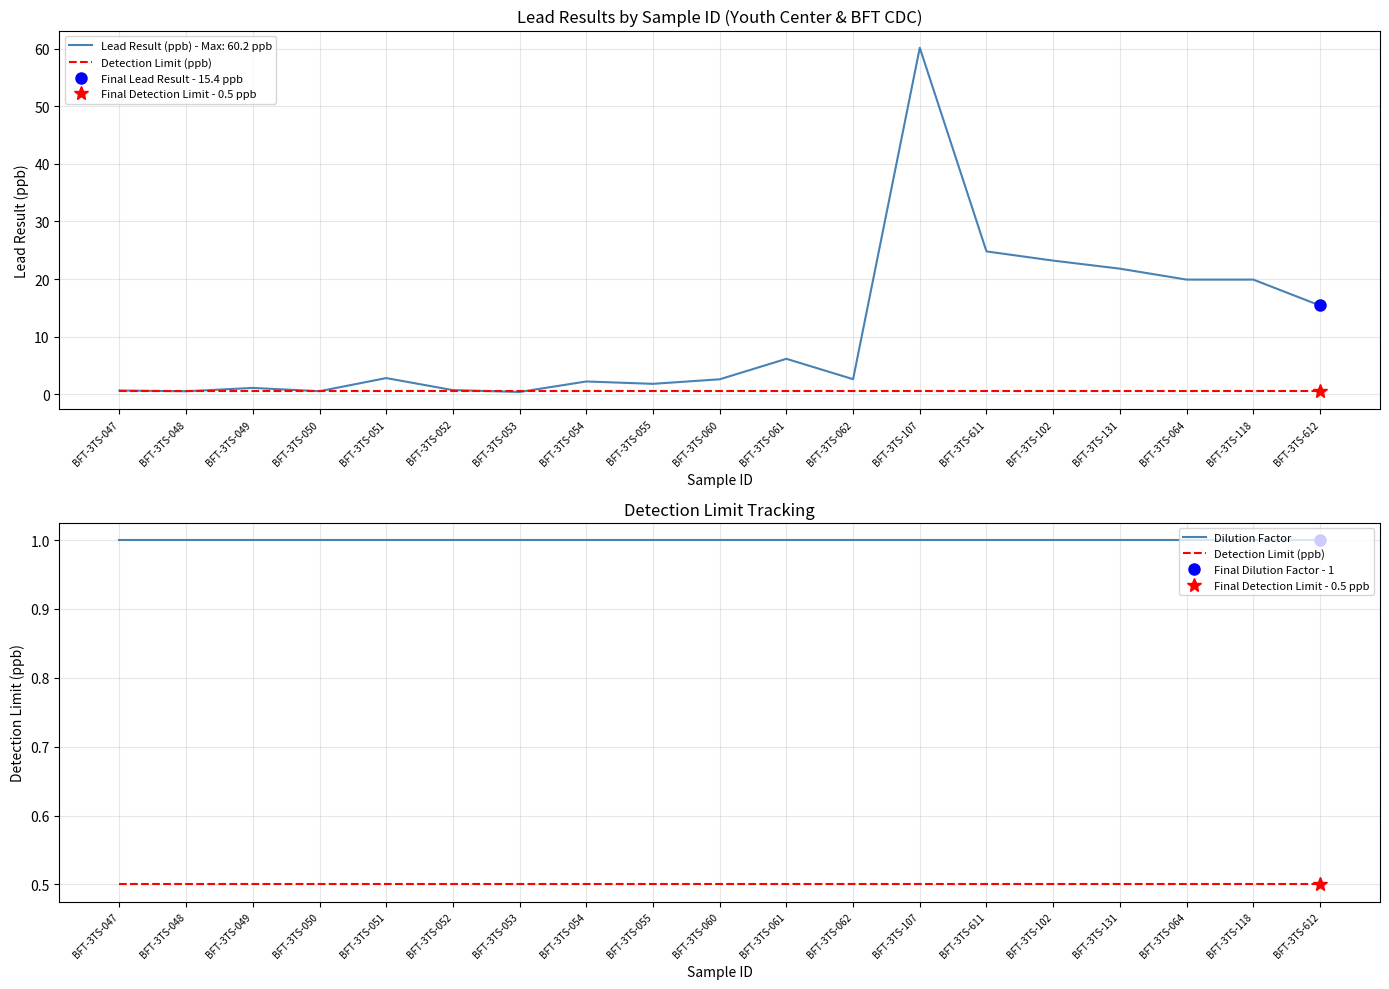

Is this an area chart (filled region under the line)?

No